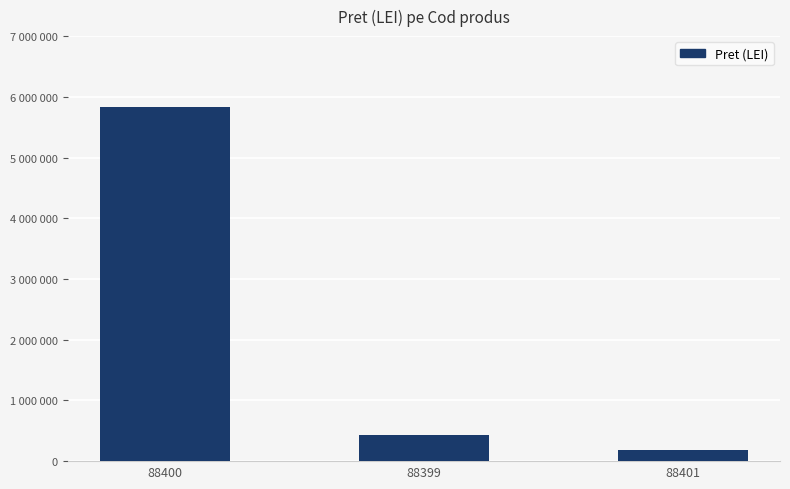

List the labels in order of value, largest first.

88400, 88399, 88401